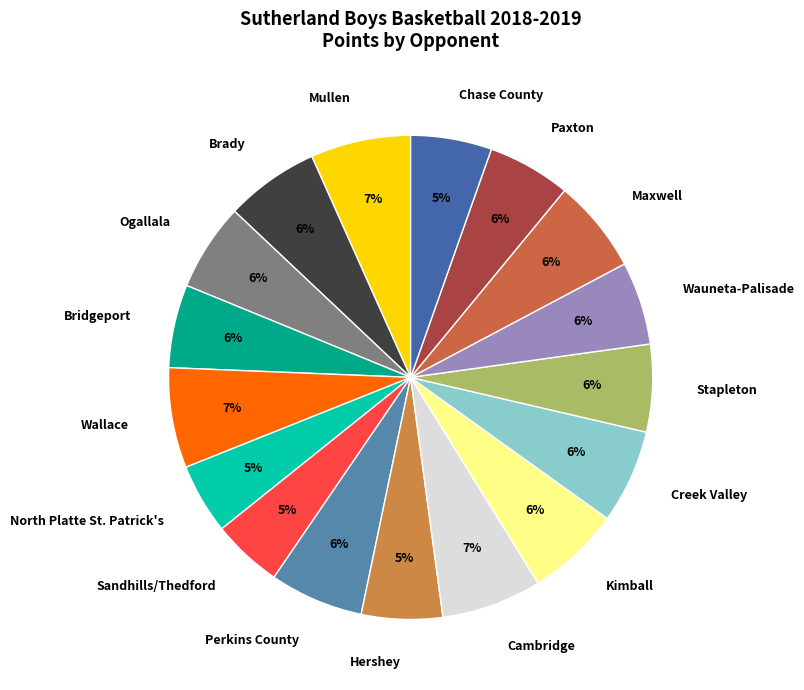

To the nearest percent, what percentage of the pie is Cambridge?

7%